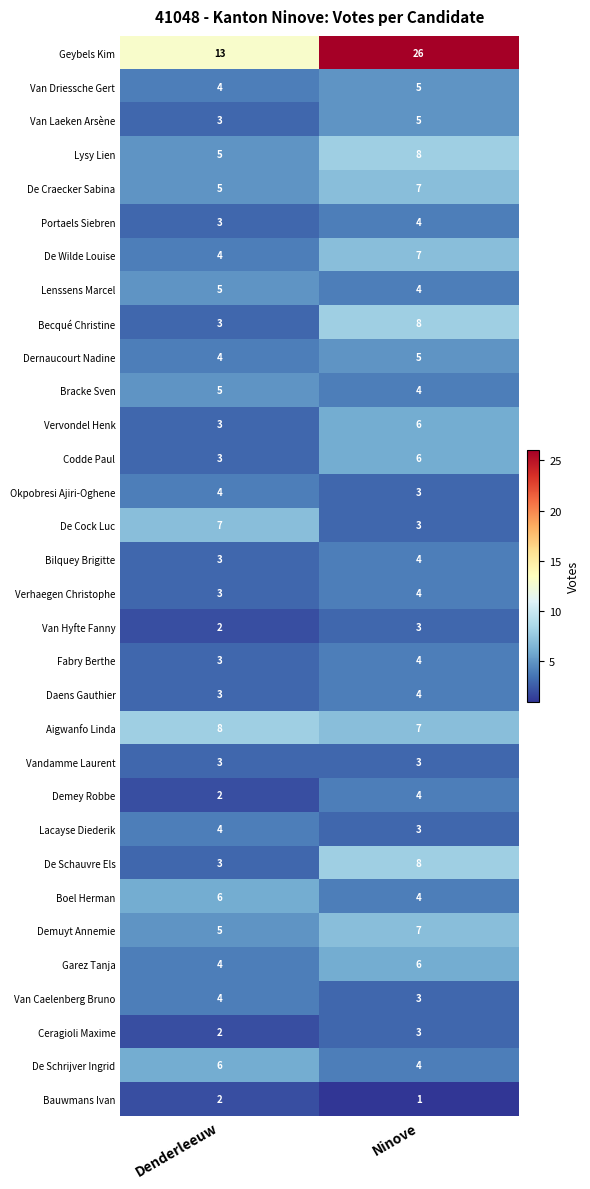

Where is Van Laeken Arsène nearest to the value 4?

Denderleeuw